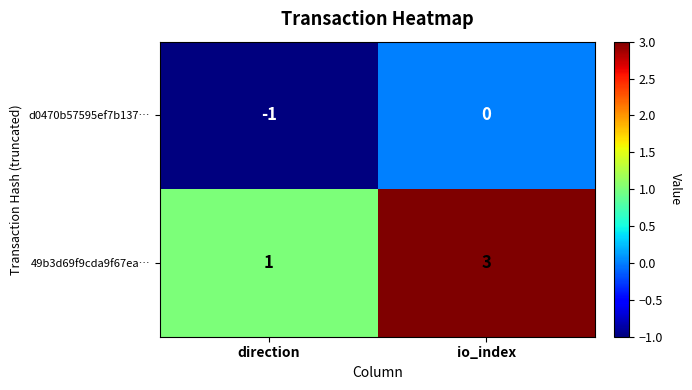

Which series has the largest range (max minus min)?

49b3d69f9cda9f67ea…